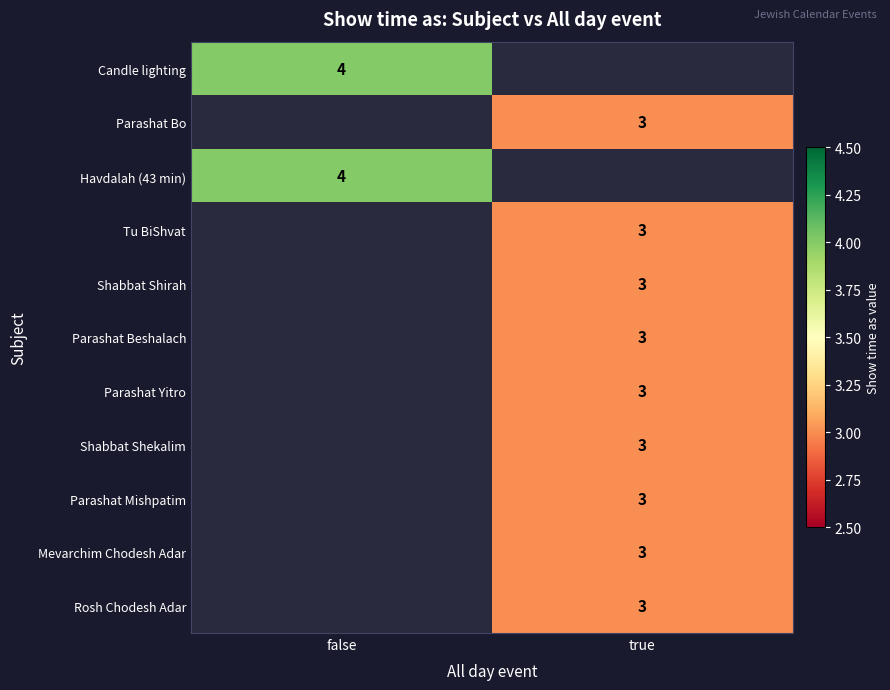

The Havdalah (43 min) series shows 4 at false. True or false?

True